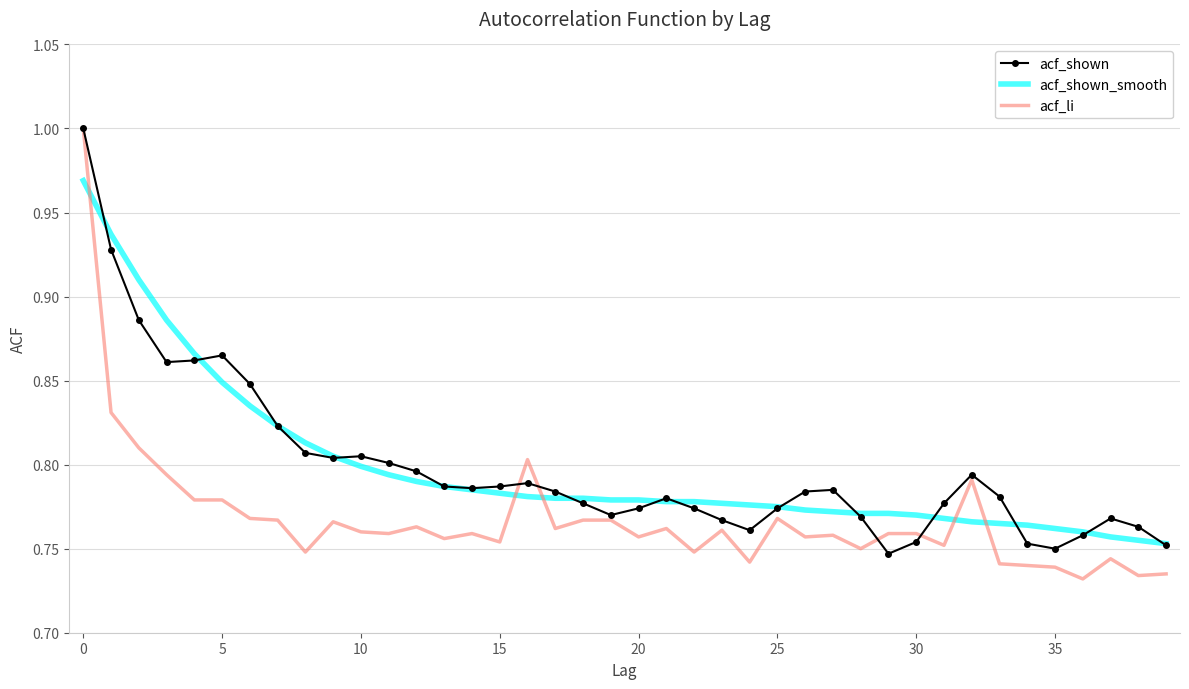

Which series has the largest range (max minus min)?

acf_li